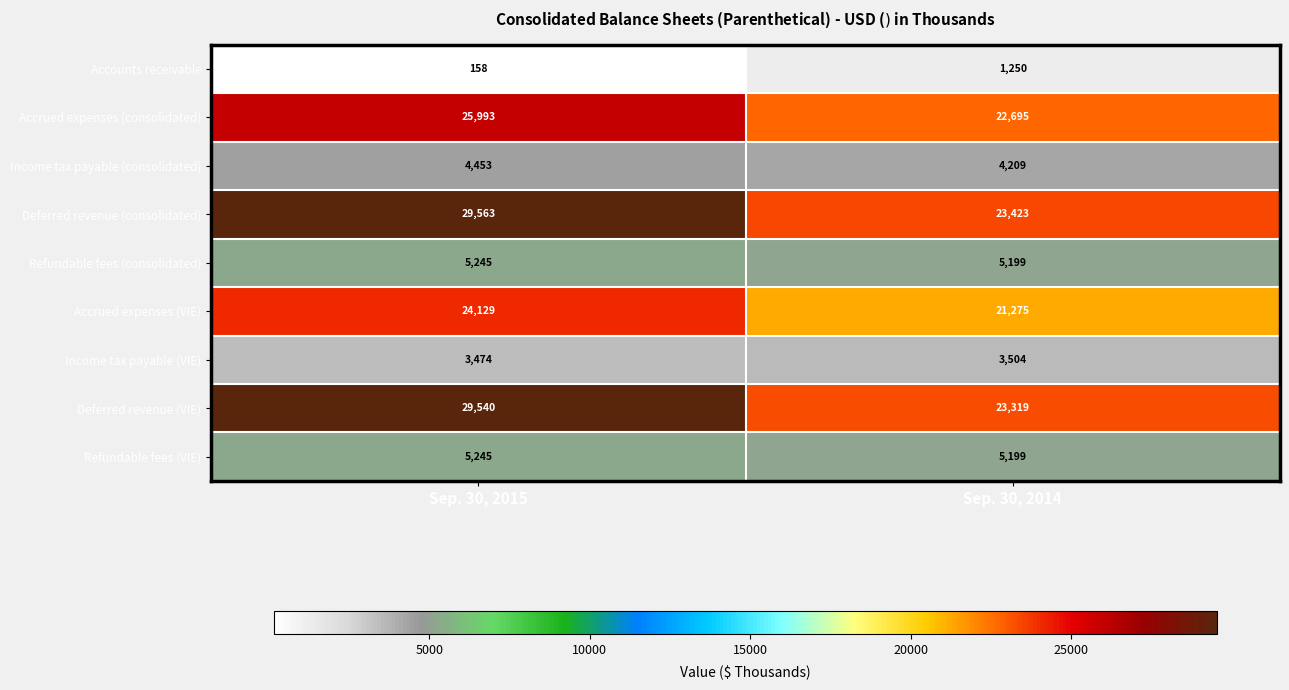

What value does the Refundable fees (consolidated) series have at Sep. 30, 2014?

5199